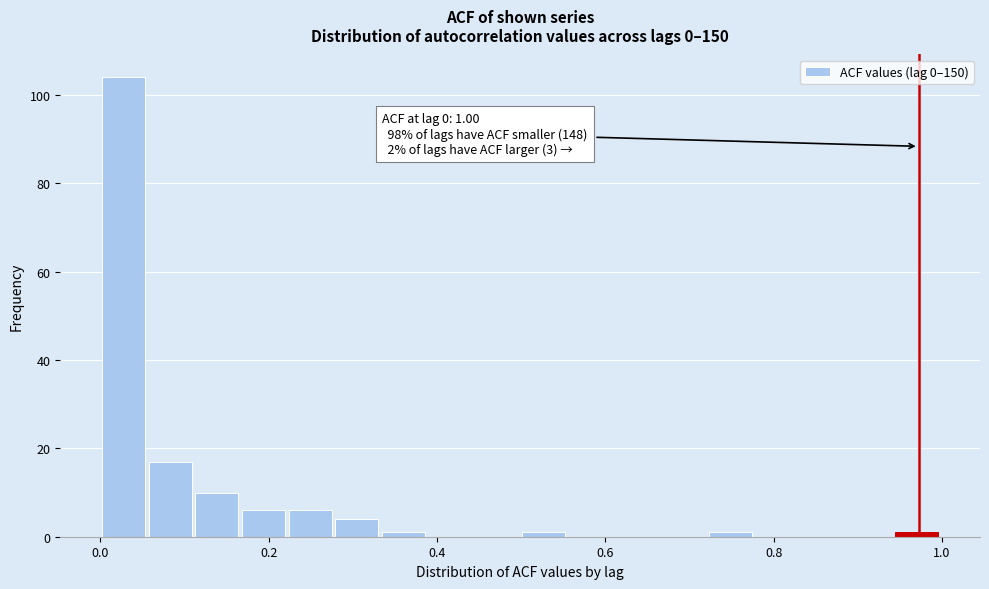

Around what value on the x-axis is the tallest bar? Give the approximate position of its centre, as read against the axis.

0.02